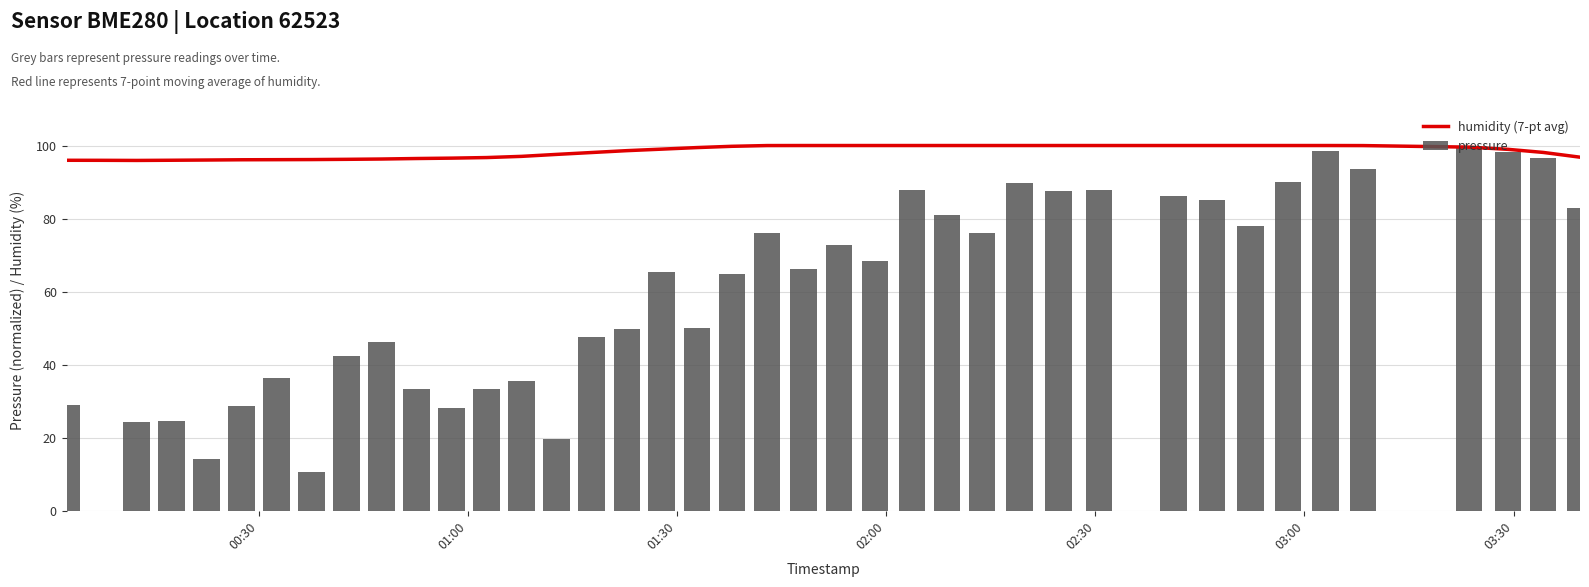

What is the sum of all pressure values?

2385.0